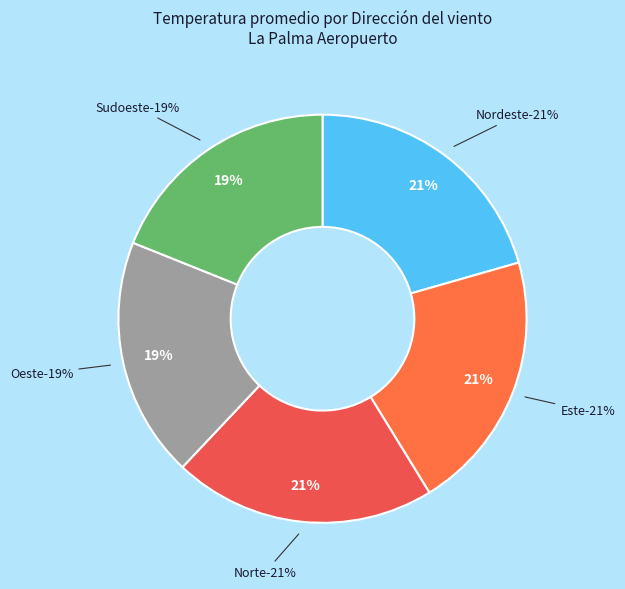

Which category has the biggest portion of the pie?

Nordeste